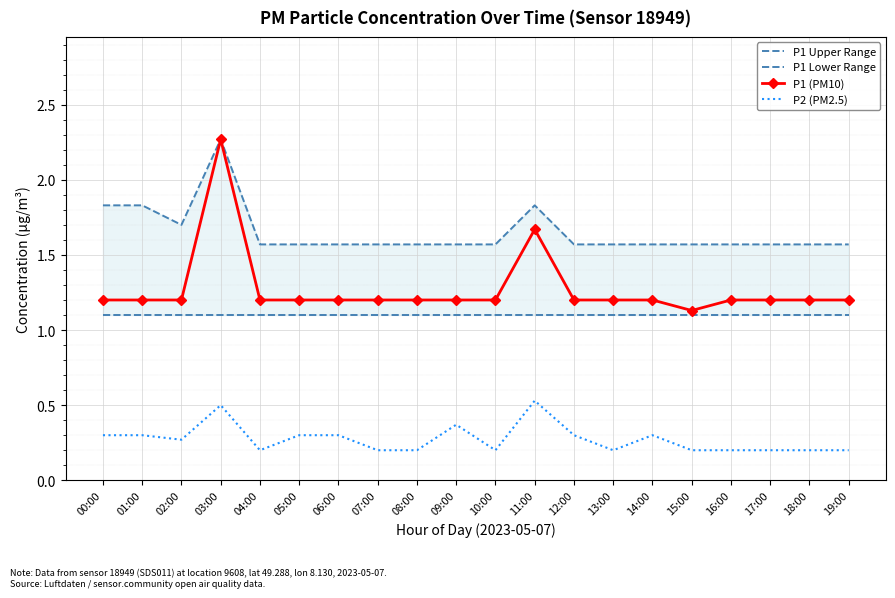

What is the label of the 10th point from the right?

10:00